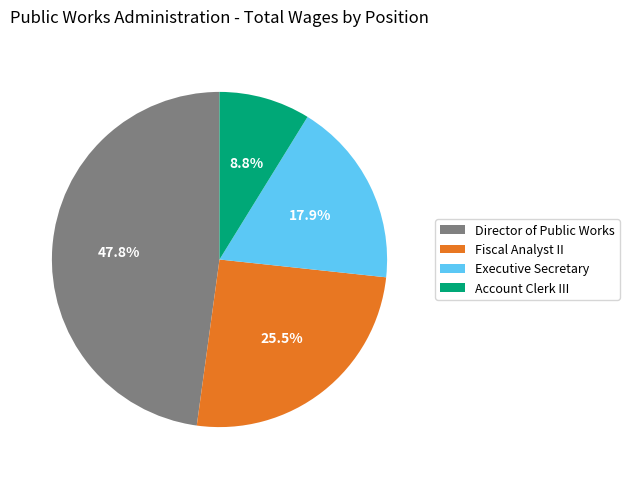

Which category has the smallest portion of the pie?

Account Clerk III